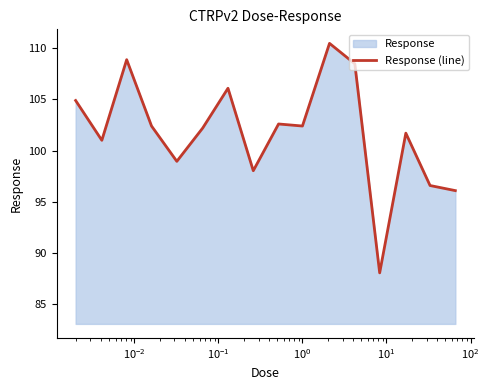

What is the difference between the maximum and minimum values?

22.5